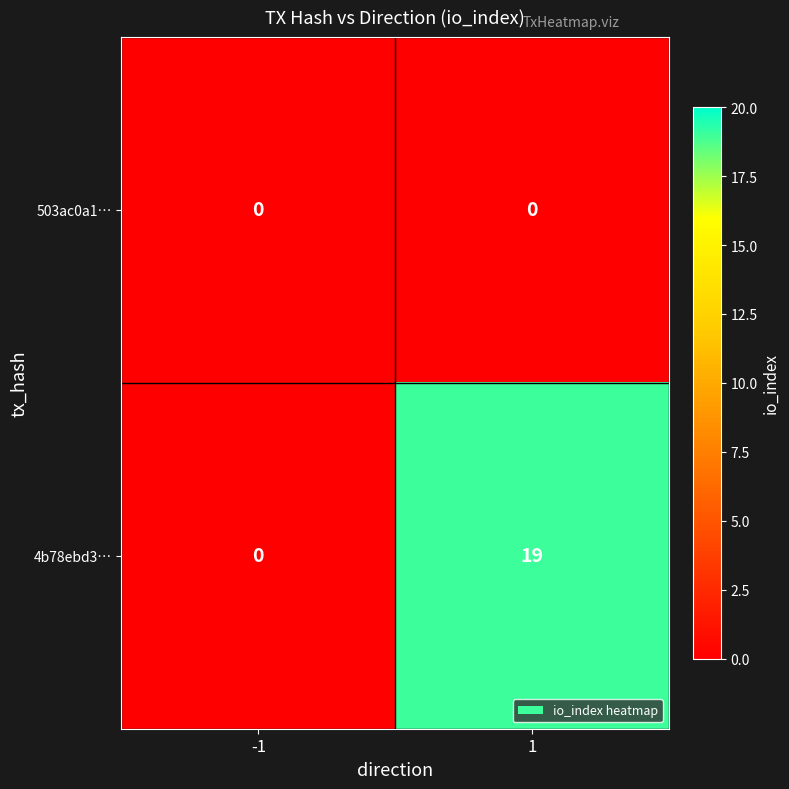

How many categories are shown in the chart?

2